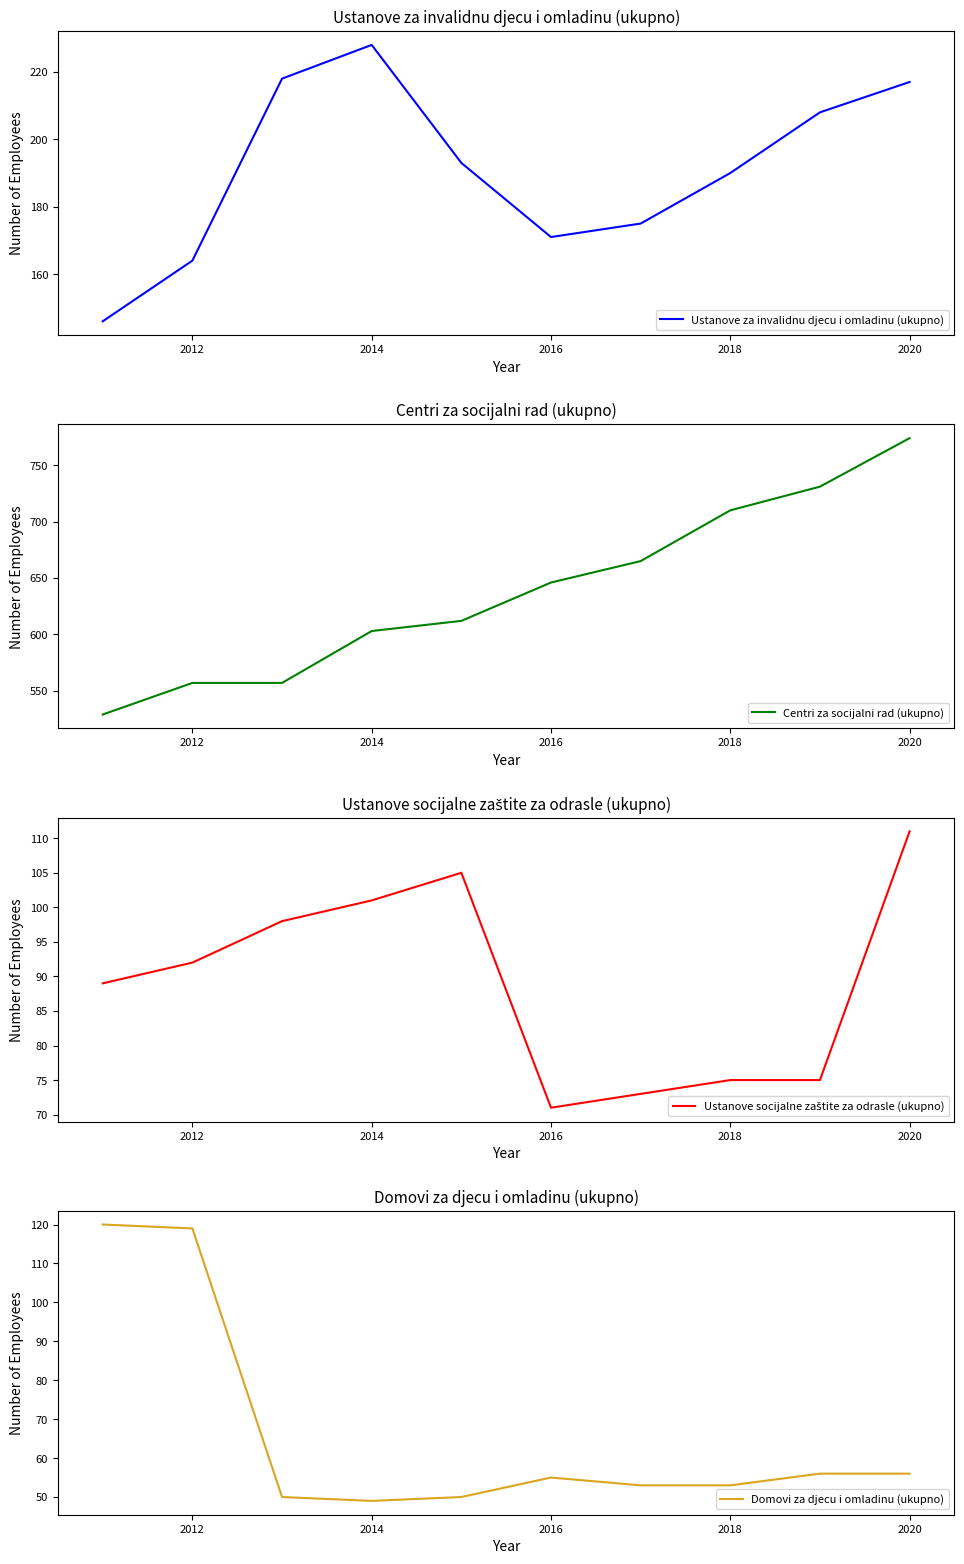

The value of Ustanove za invalidnu djecu i omladinu (ukupno) at 2014 is 228. True or false?

True